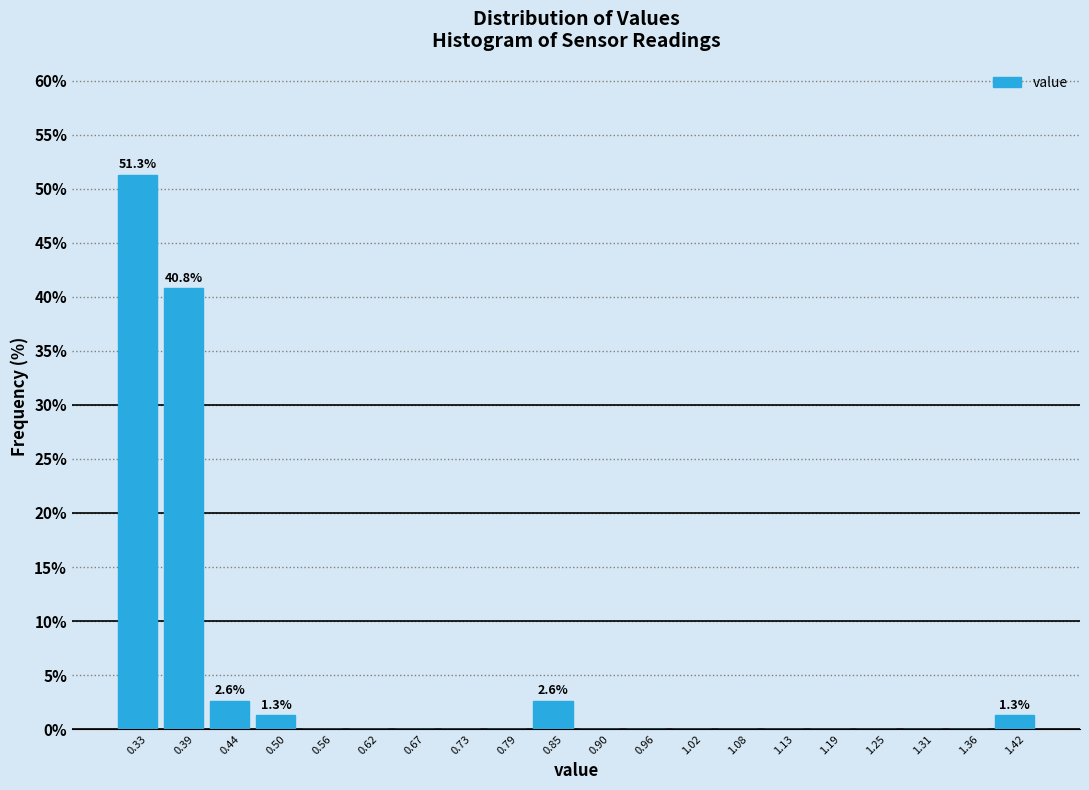

Over which range of the x-axis is the bar tallest?

0.30 to 0.36